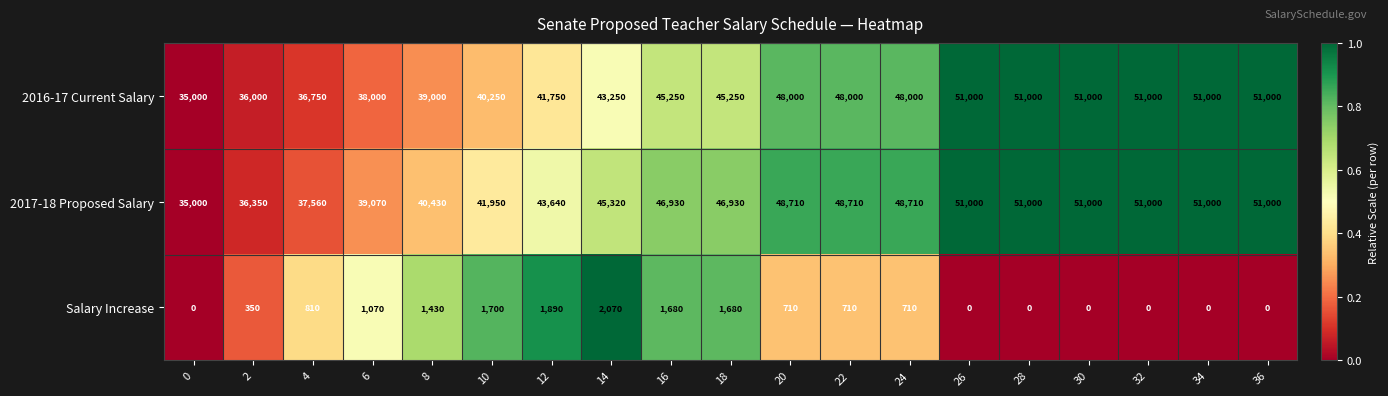

What is the sum of the Salary Increase values at 0 and 4?

810